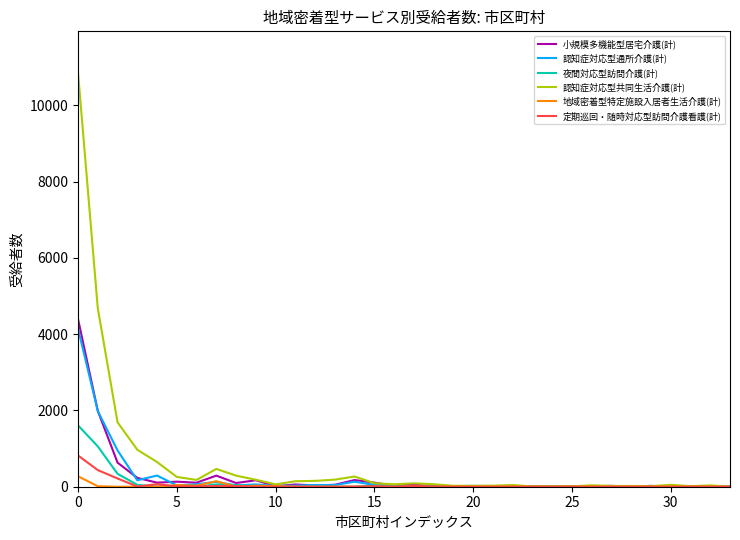

Which series has the widest spread of values?

認知症対応型共同生活介護(計)